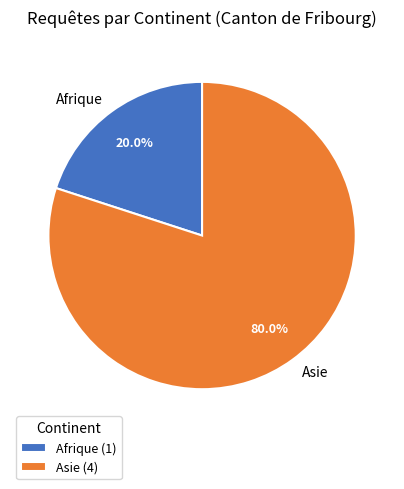

Which slice is the largest?

Asie